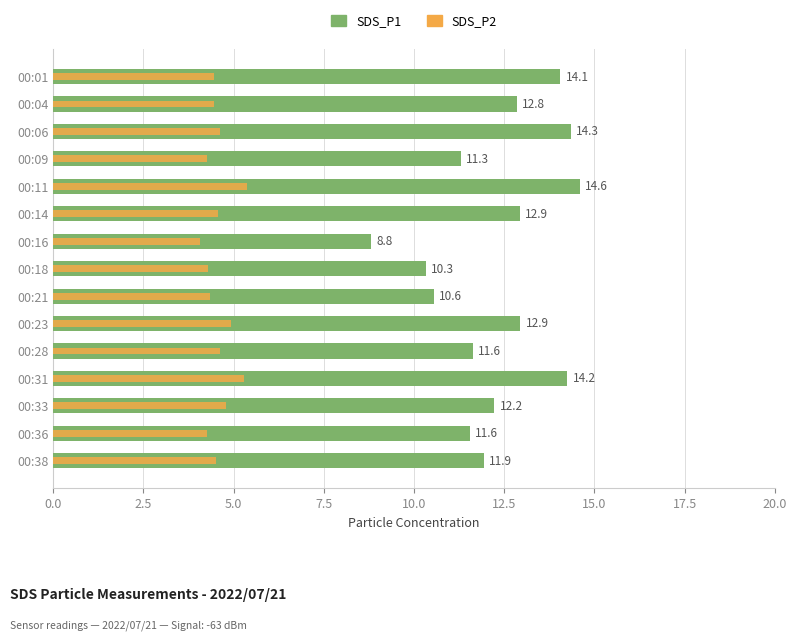

Does the chart contain stacked bars?

No